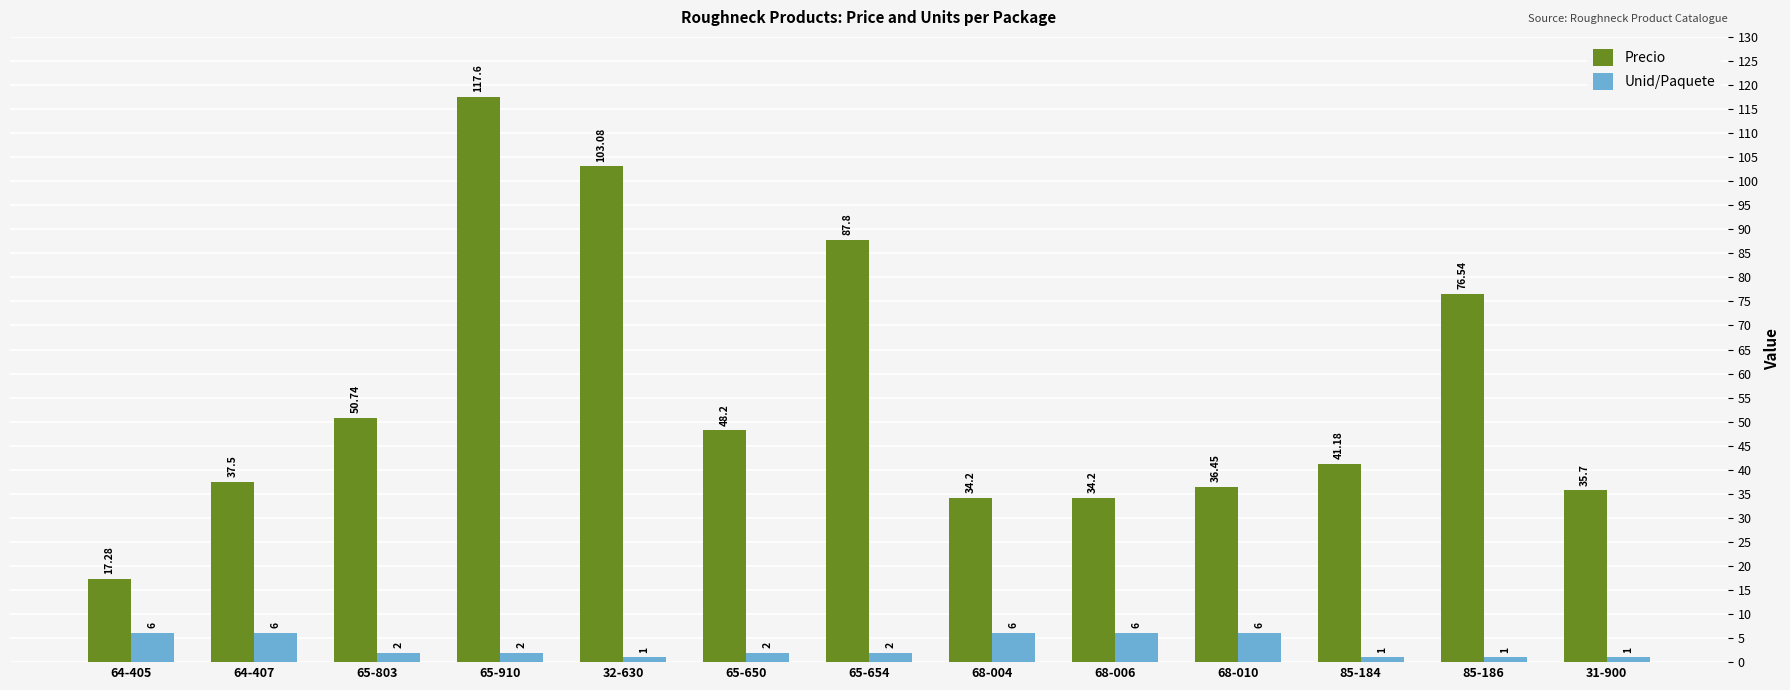

Where does the Precio series first go above 41?

65-803